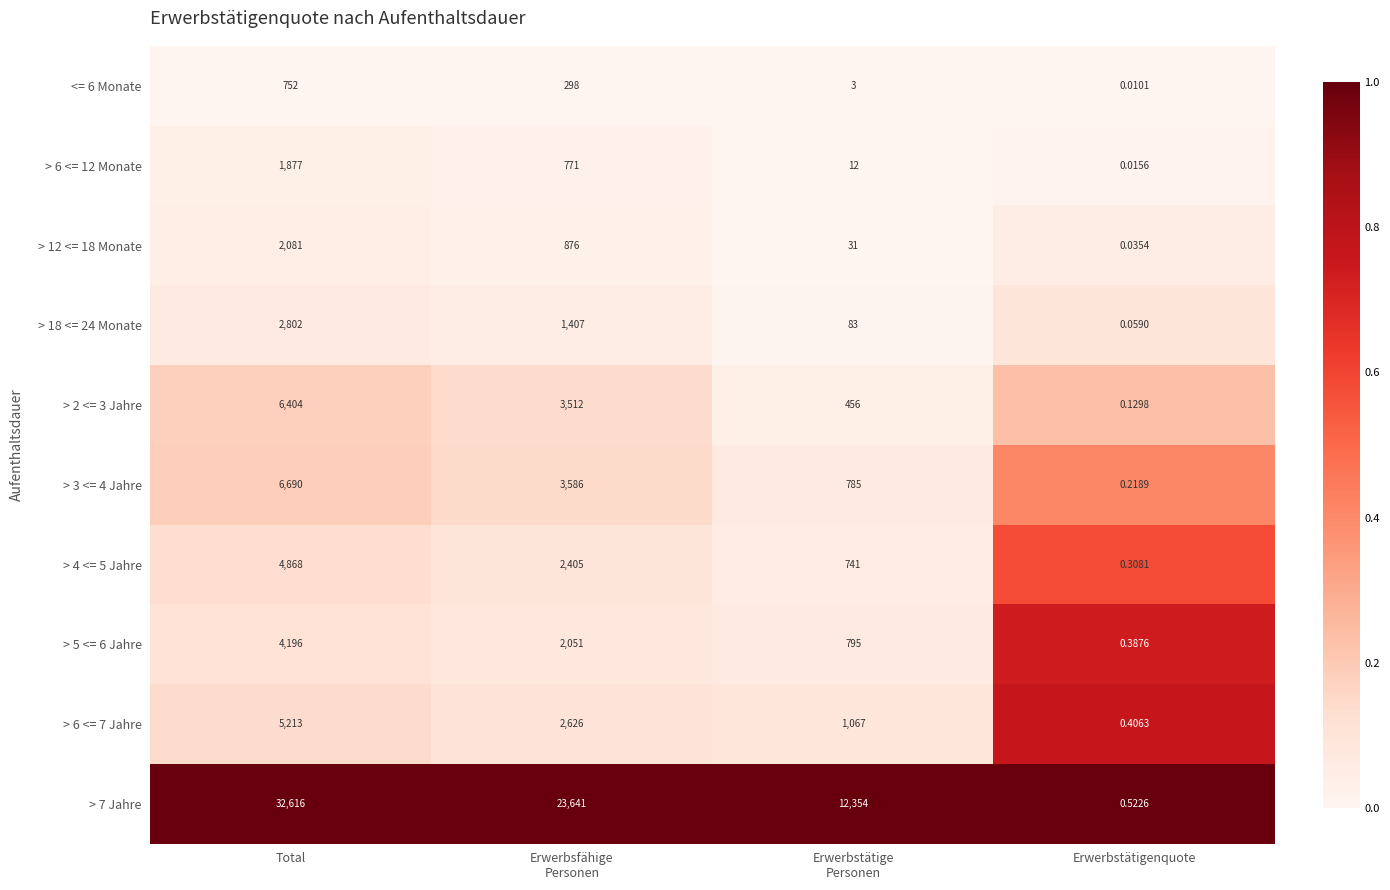

Which label corresponds to the largest value in the chart?

Total